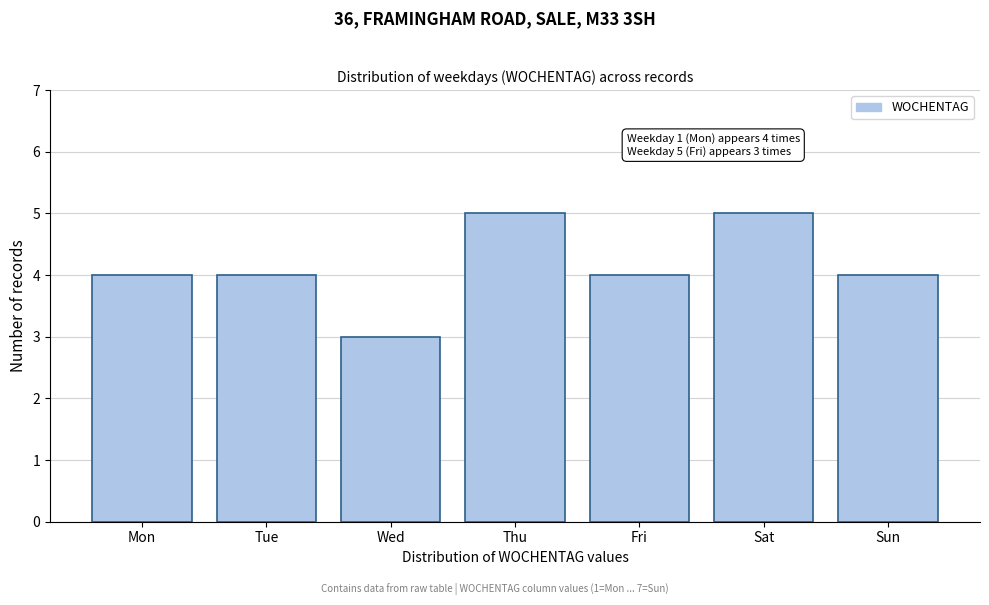

Reading right to left, what are all the values shown in this chart?

Sun=4	Sat=5	Fri=4	Thu=5	Wed=3	Tue=4	Mon=4